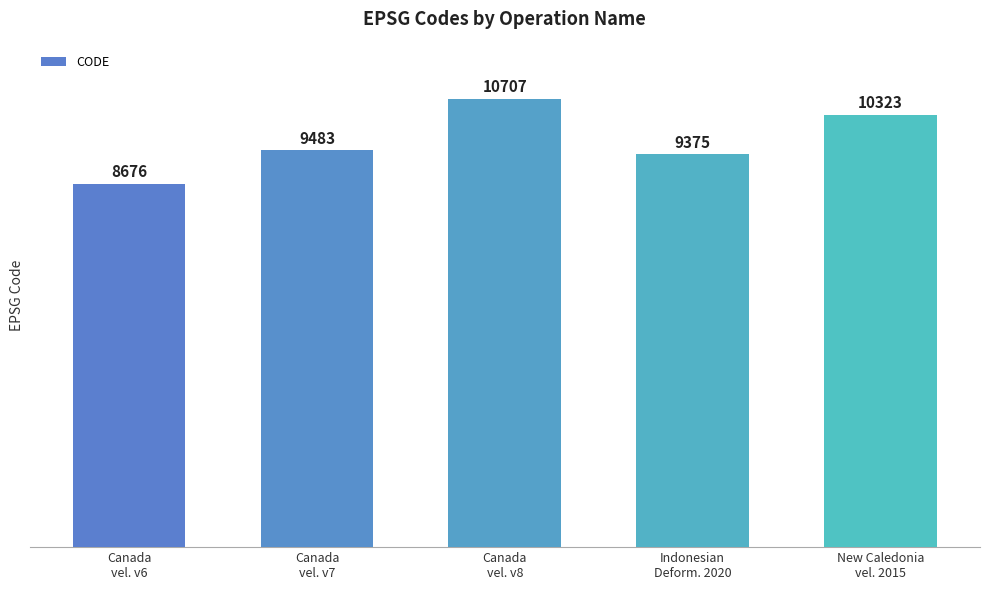

Reading left to right, what are all the values shown in this chart?

8676	9483	10707	9375	10323